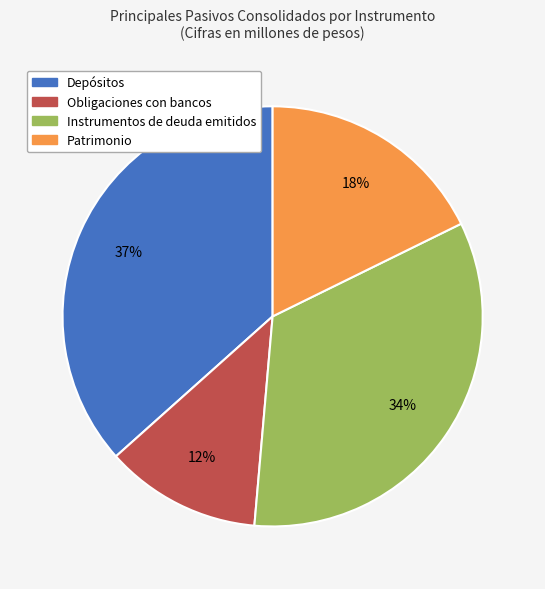

To the nearest percent, what percentage of the pie is Patrimonio?

18%